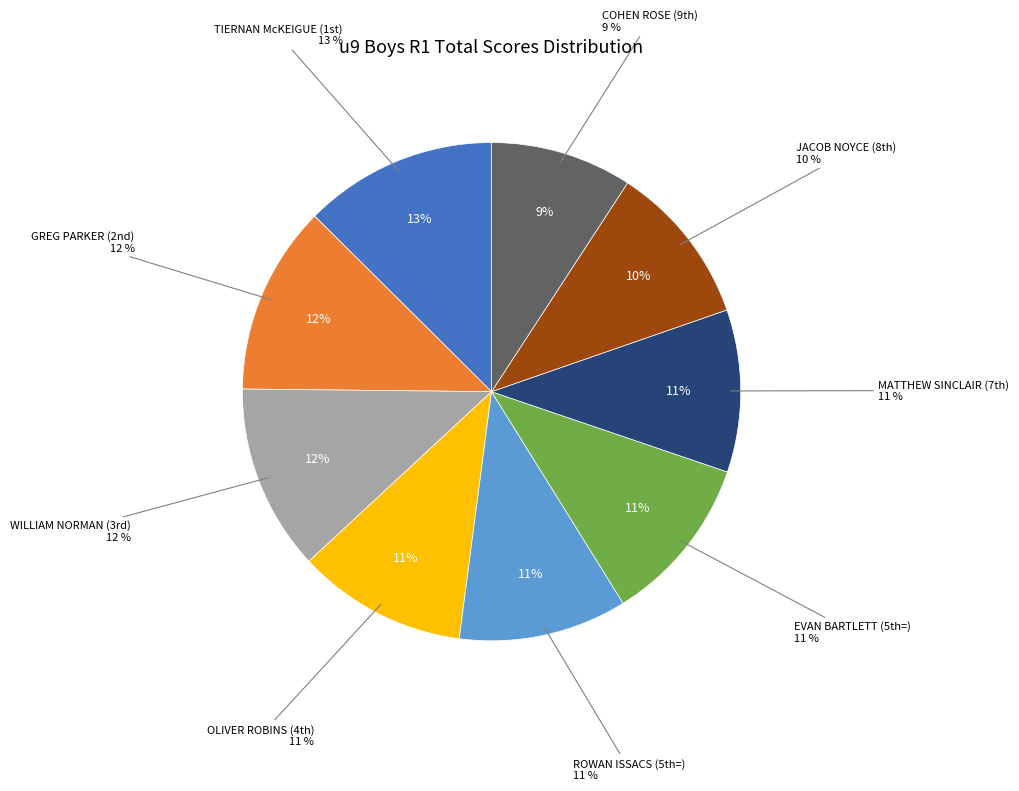

Rank the categories by value from lowest to highest.

COHEN ROSE (9th), JACOB NOYCE (8th), MATTHEW SINCLAIR (7th), ROWAN ISSACS (5th=), EVAN BARTLETT (5th=), OLIVER ROBINS (4th), WILLIAM NORMAN (3rd), GREG PARKER (2nd), TIERNAN McKEIGUE (1st)